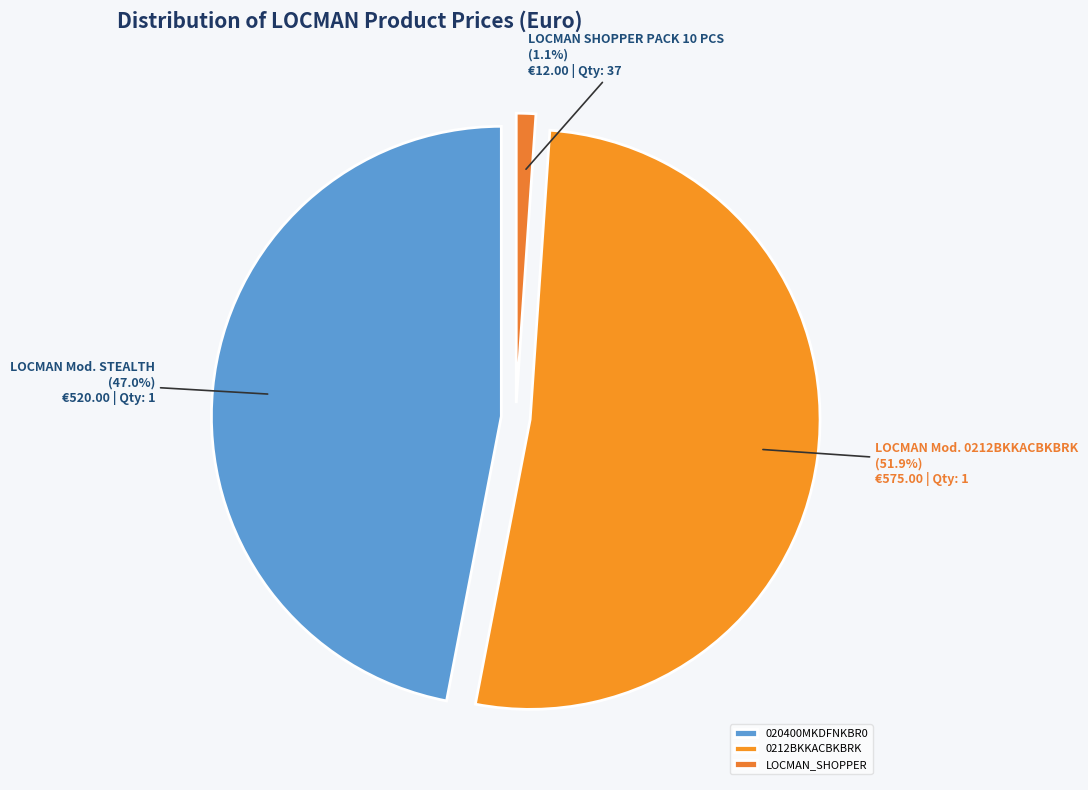

True or false: LOCMAN_SHOPPER accounts for 15% of the total.

False